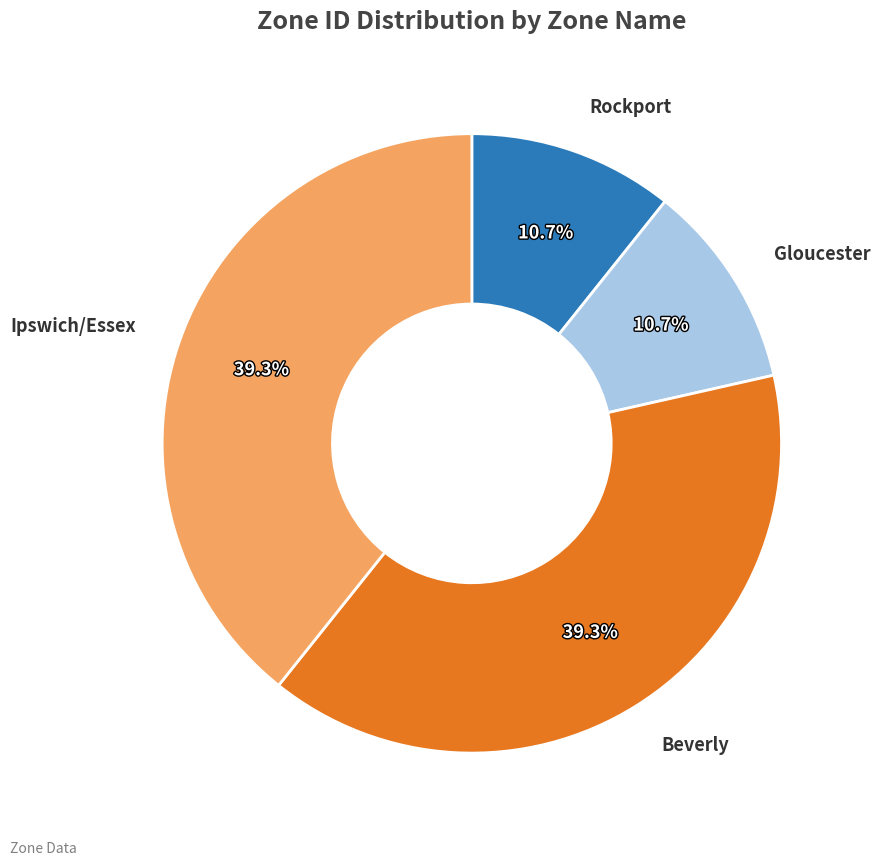

Is there a majority slice in this chart?

No